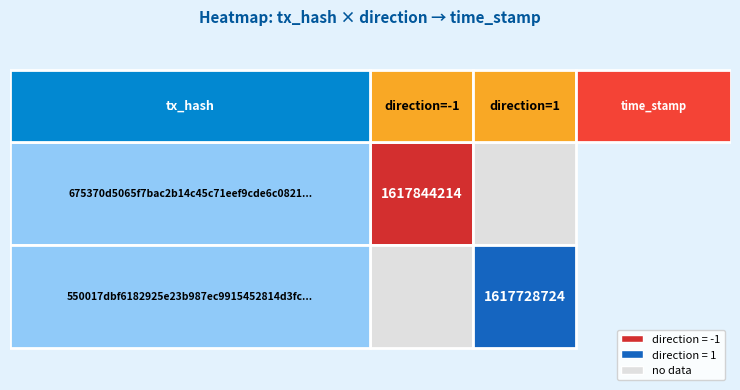

Reading left to right, transcribe all the data shown in this chart.

675370d5065f7bac2b14c45c71eef9cde6c0821: direction=-1	time_stamp=1617844214
550017dbf6182925e23b987ec9915452814d3fc: direction=1	time_stamp=1617728724